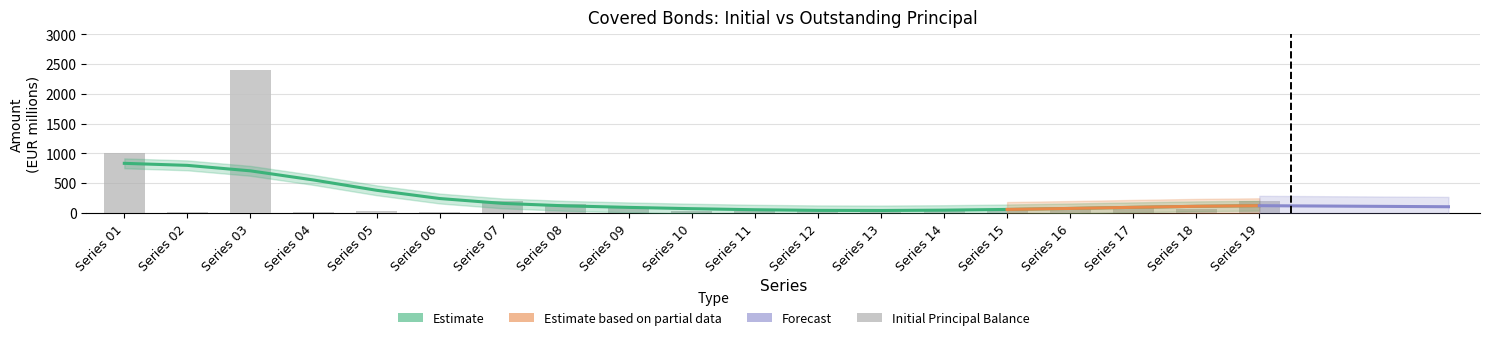

What is the value of the Initial Principal Balance bar at the 11th from the left?

30.0